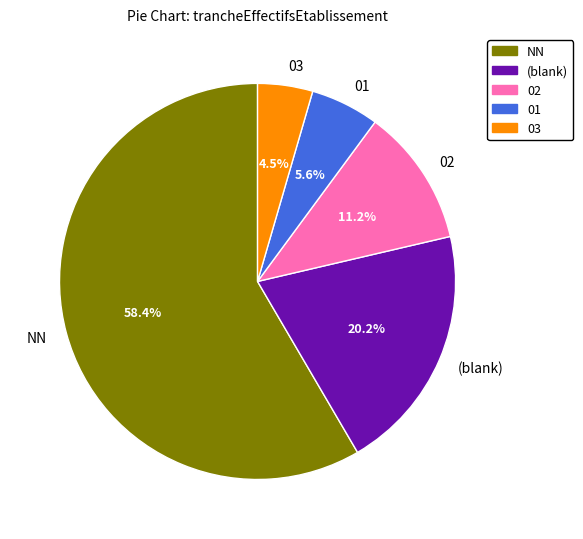

Count the number of slices in the pie.

5